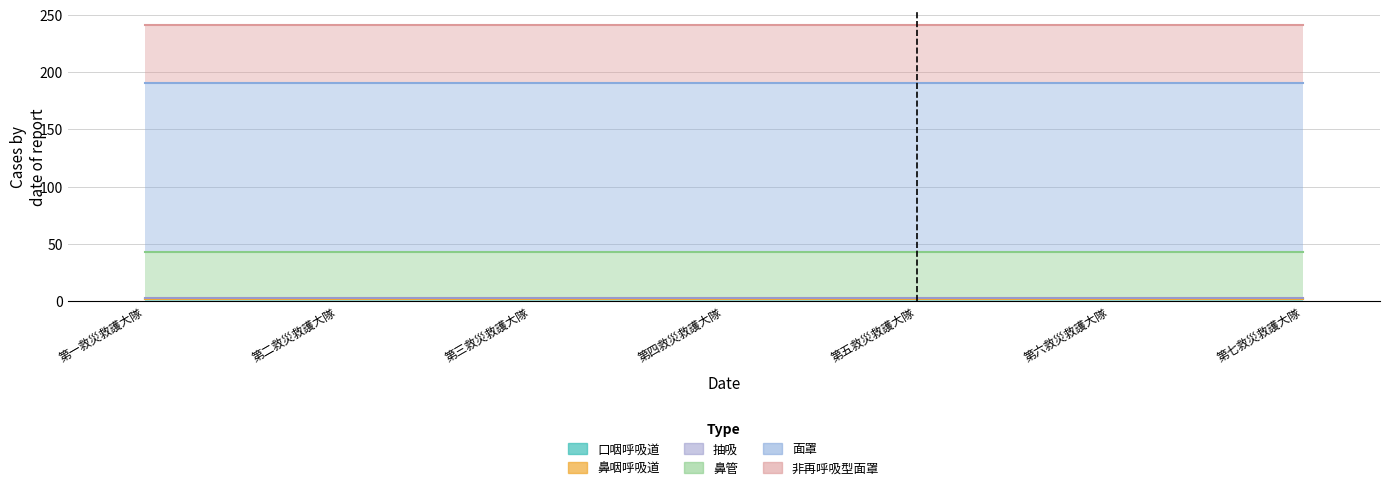

How many categories are shown in the chart?

7